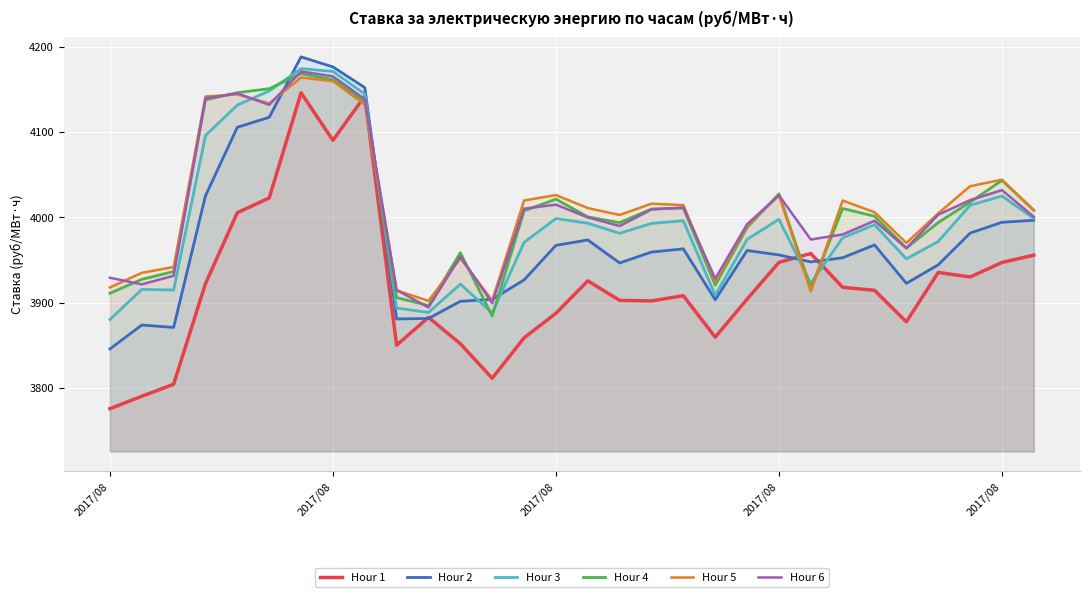

How many lines are shown in the chart?

6